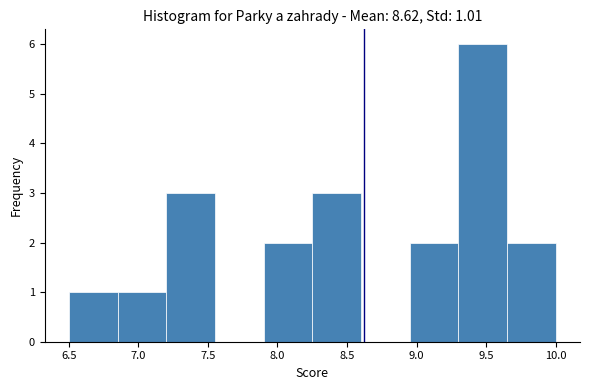

Which range on the x-axis has the tallest bar?

9.30 to 9.65